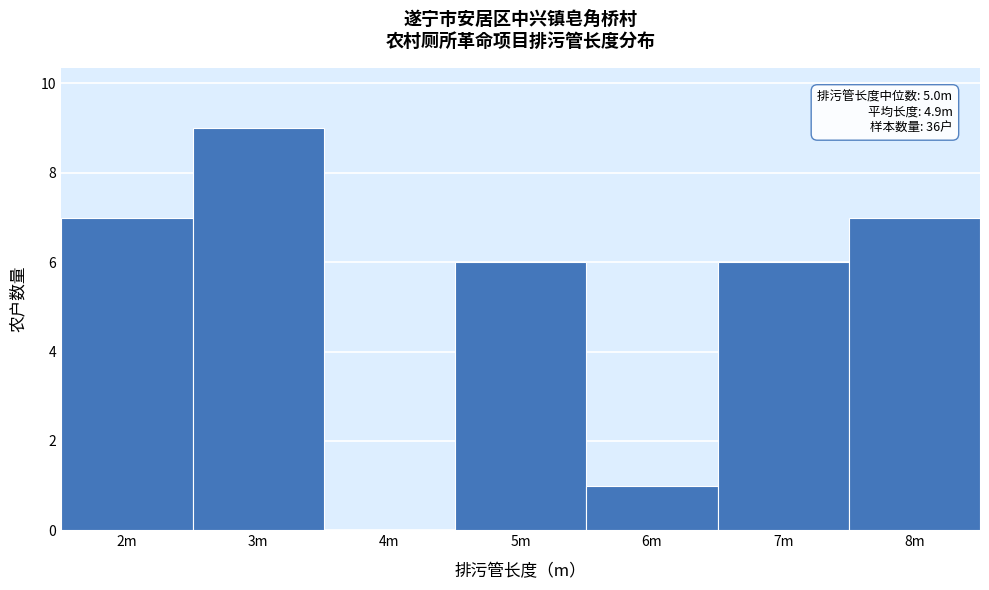

Reading left to right, transcribe all the data shown in this chart.

2m=7	3m=9	4m=0	5m=6	6m=1	7m=6	8m=7